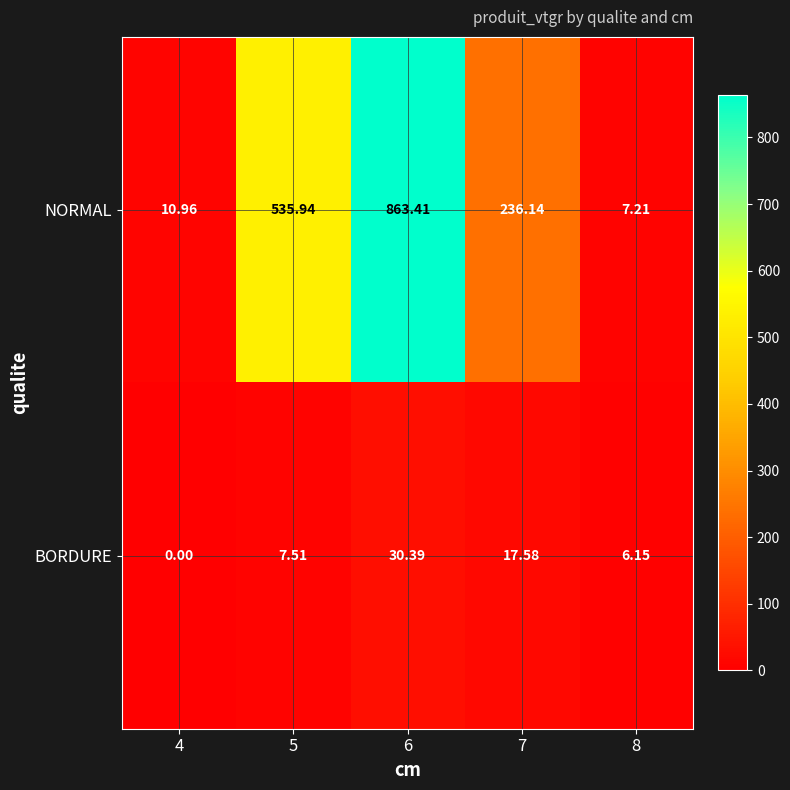

Which series has the largest total across all categories?

NORMAL